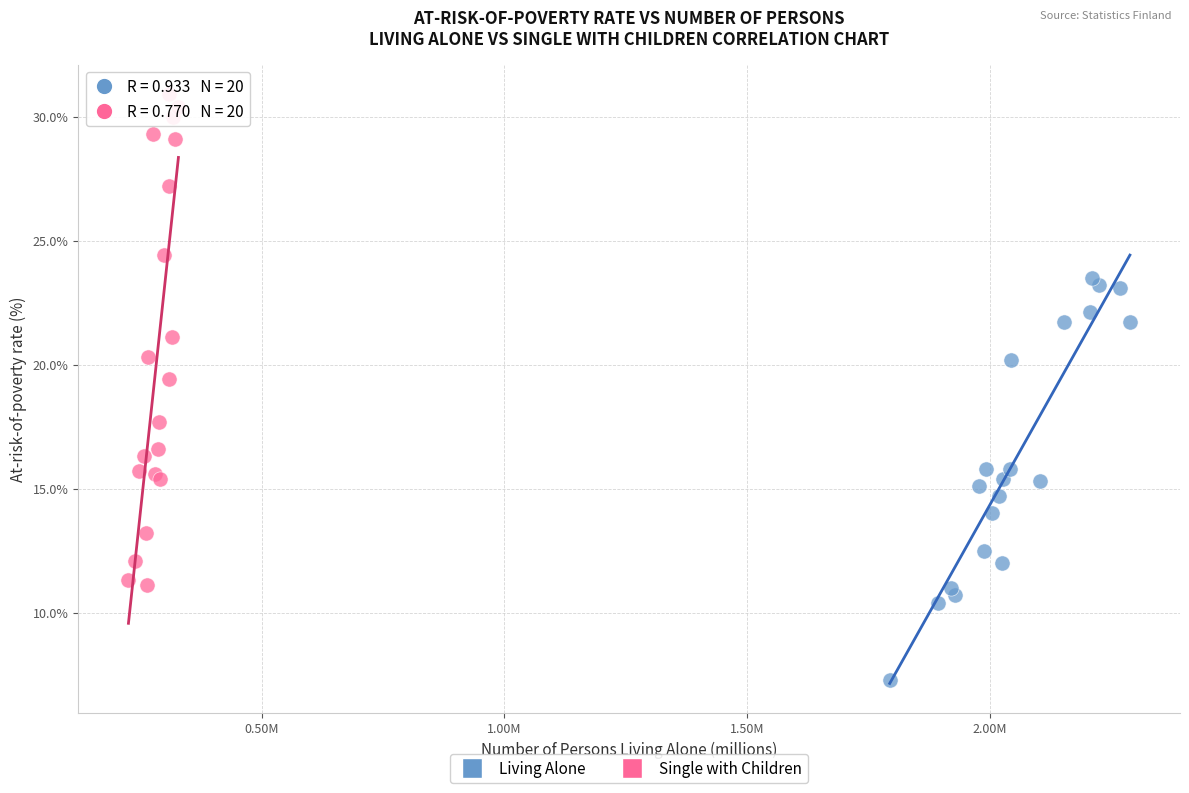

Which series contains the lowest Y value?

Living Alone